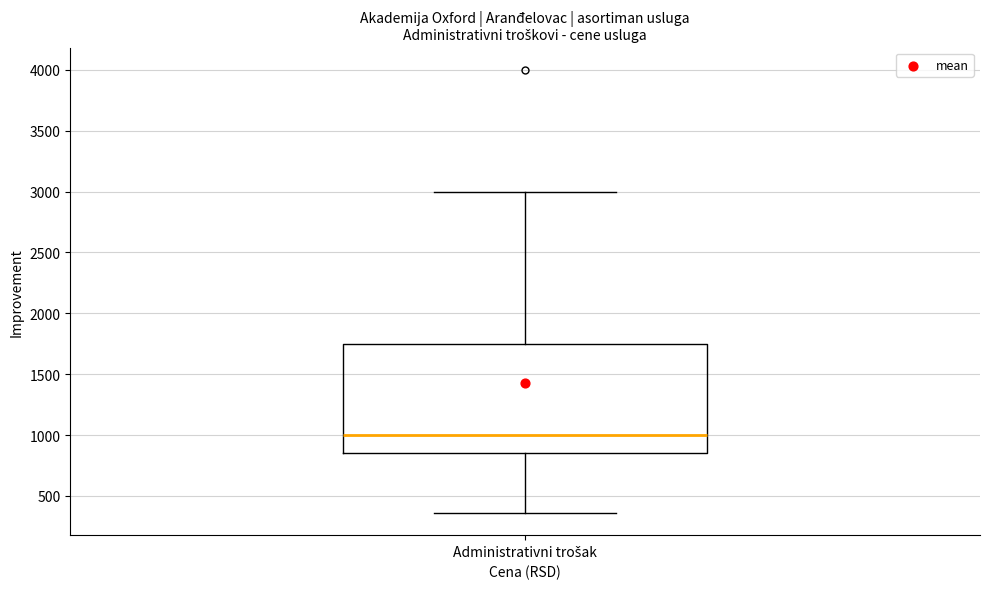

Where is the lower edge of the box for Administrativni trošak on the y-axis? The values are not printed on the chart, so give them approximately, as read against the axis.

850